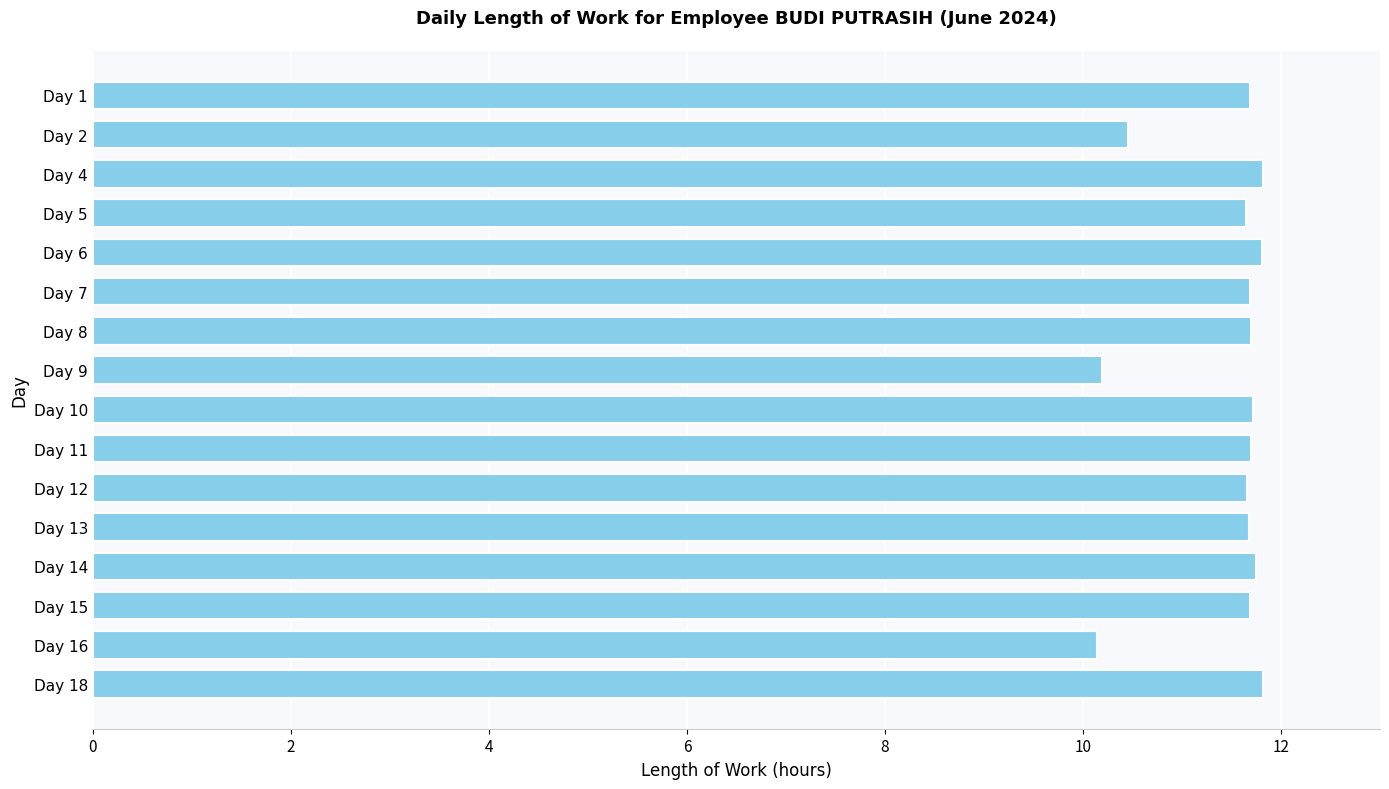

How many bars are there in total?

16